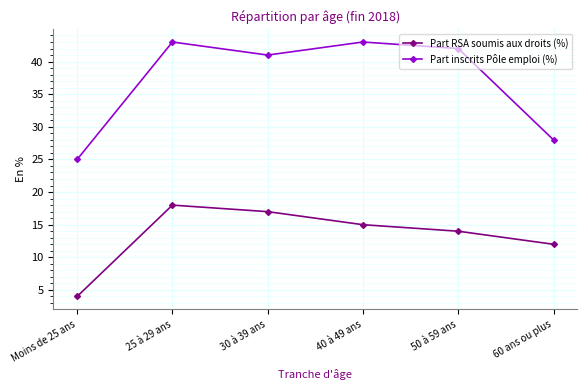

In Part RSA soumis aux droits (%), how many points are higher than both neighbors (excluding endpoints)?

1